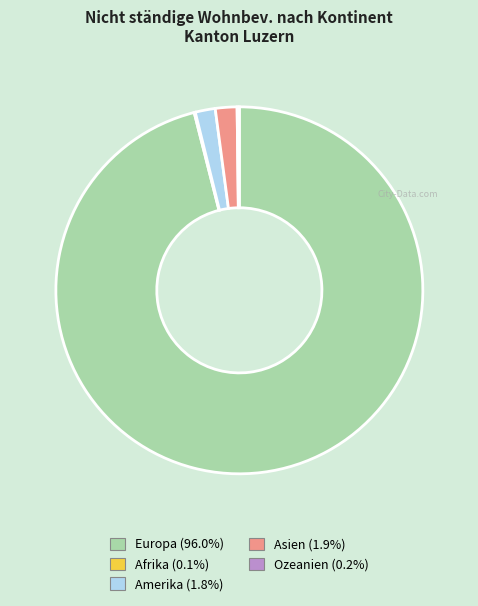

What is the ratio of the value at Asien (1.9%) to the value at Amerika (1.8%)?

1.1